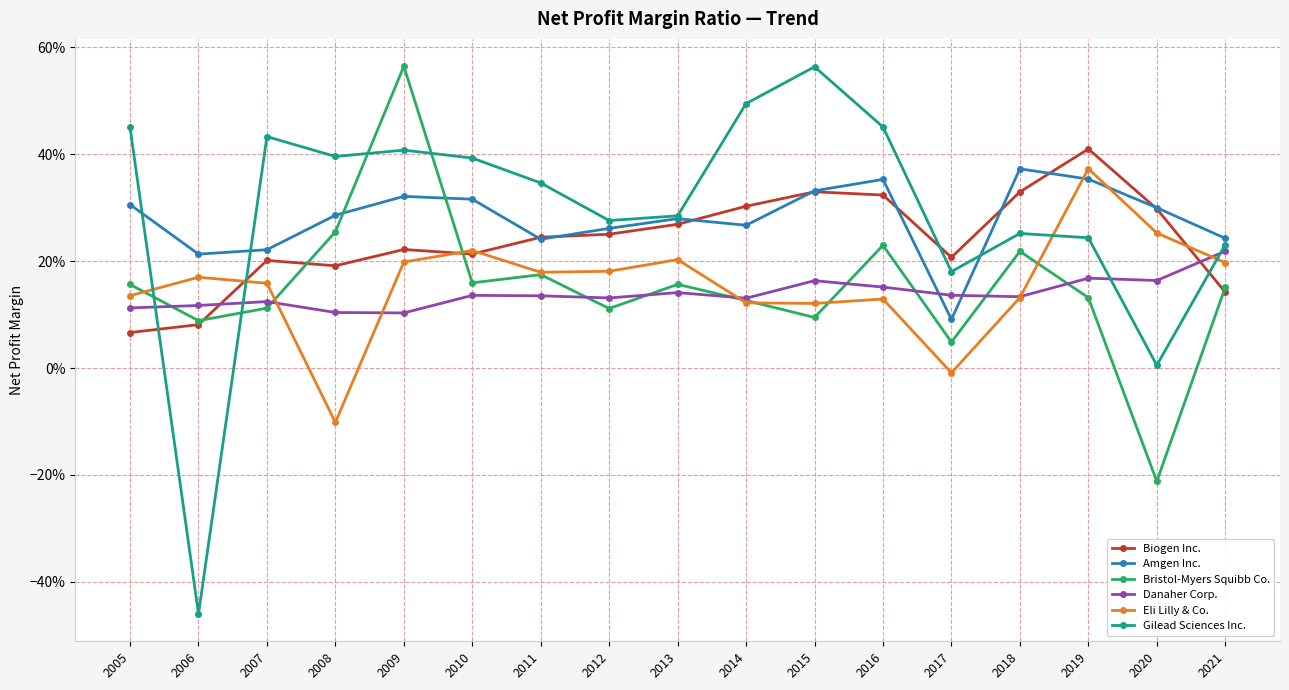

Is this an area chart (filled region under the line)?

No